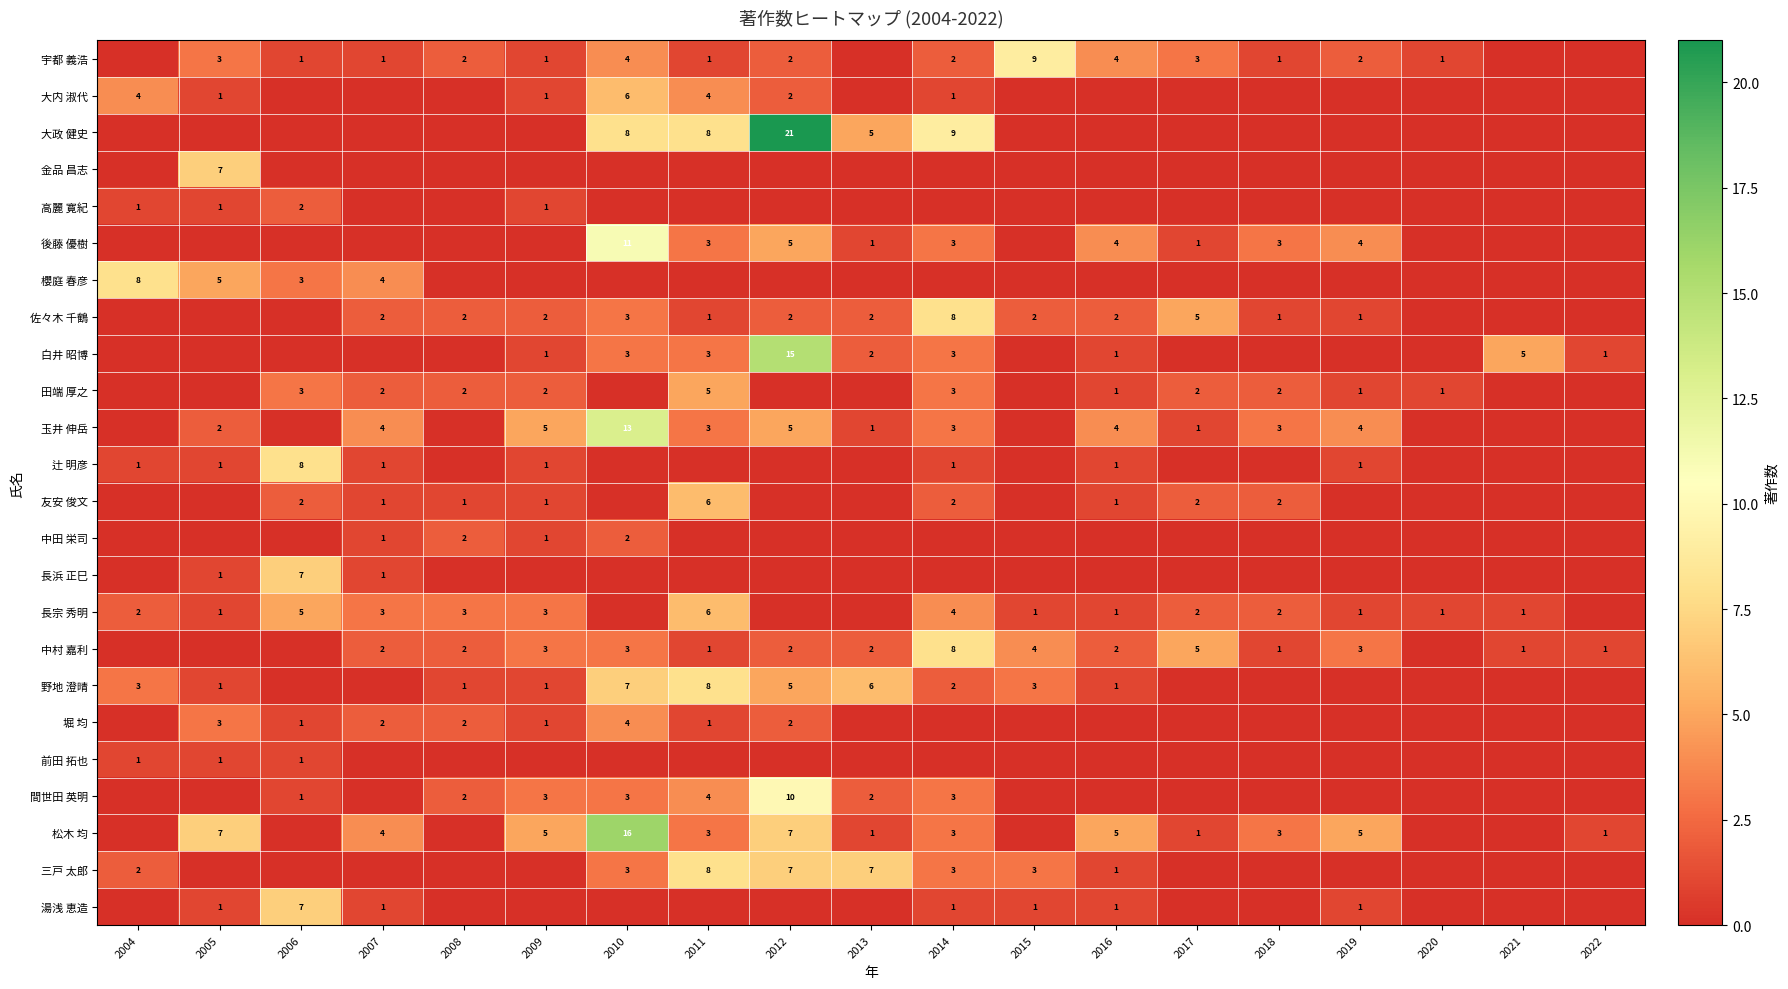

True or false: 中村 嘉利 has a value of 3 at 2007.

False